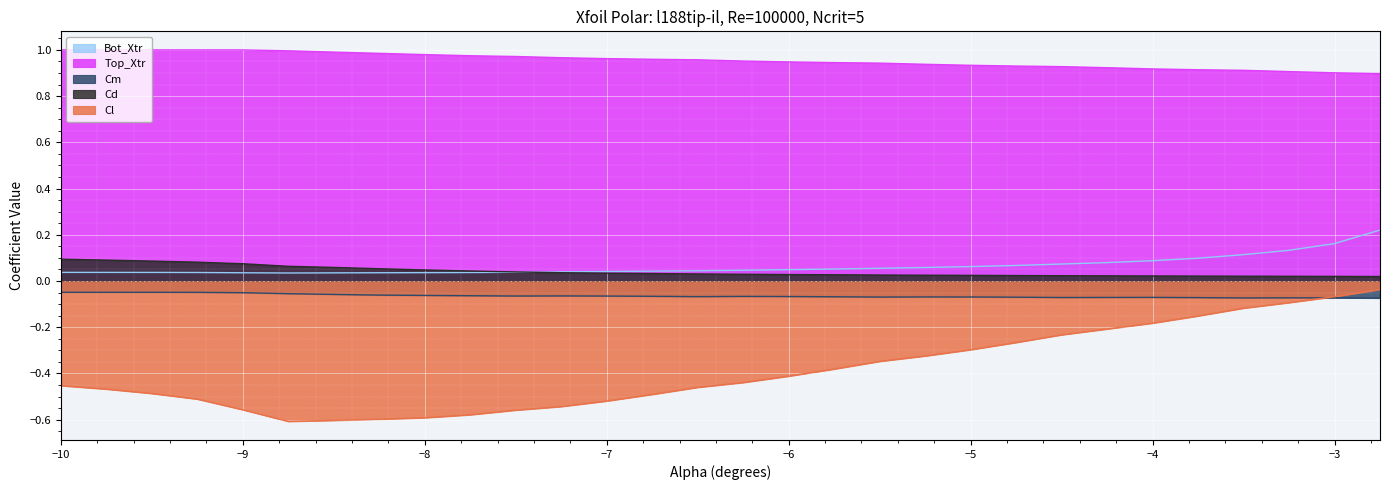

The value of Bot_Xtr at -4.0 is 0.1. True or false?

False